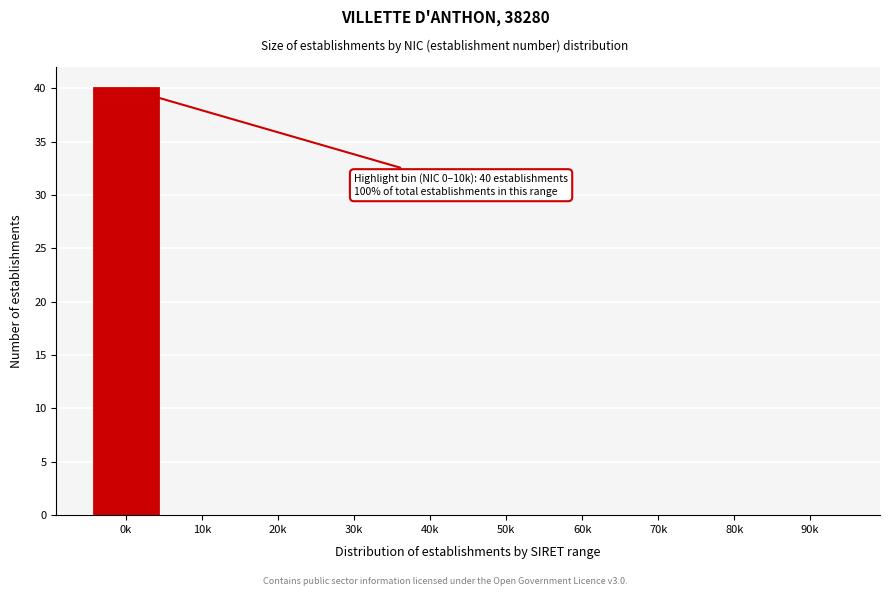

Reading left to right, transcribe all the data shown in this chart.

0k=40	10k=0	20k=0	30k=0	40k=0	50k=0	60k=0	70k=0	80k=0	90k=0